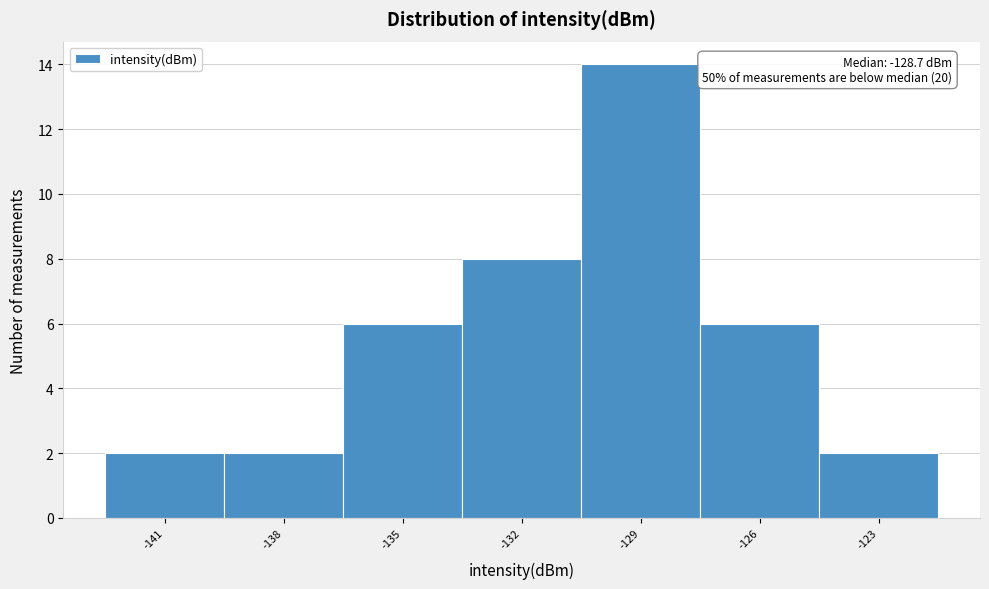

Reading left to right, list all the values displayed in this chart.

2	2	6	8	14	6	2